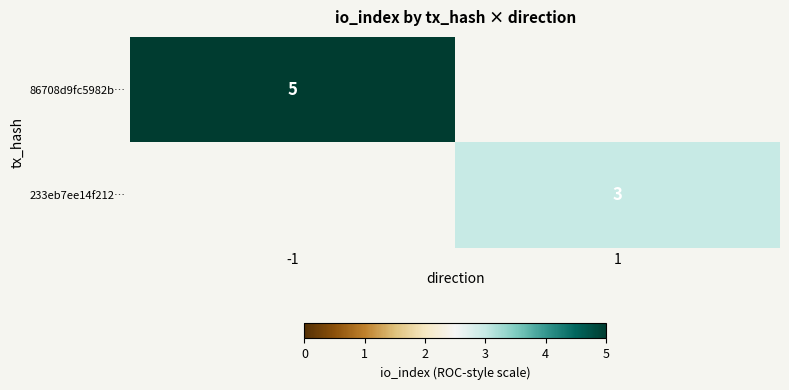

Is it true that 233eb7ee14f212… equals 1 at 1?

False